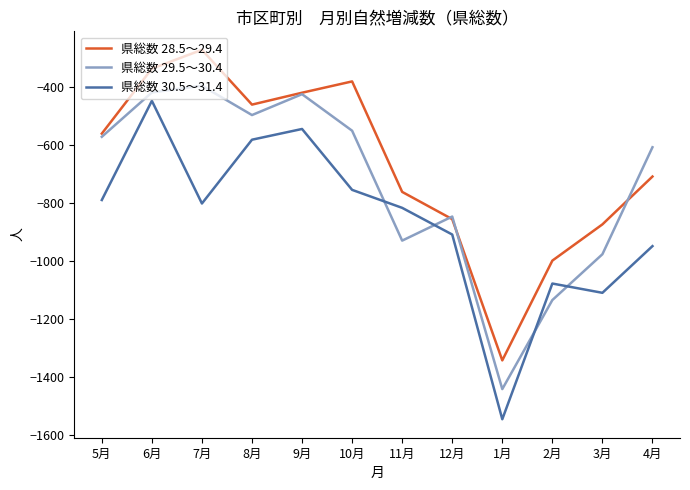

What is the total value across all series at 3月?

-2961